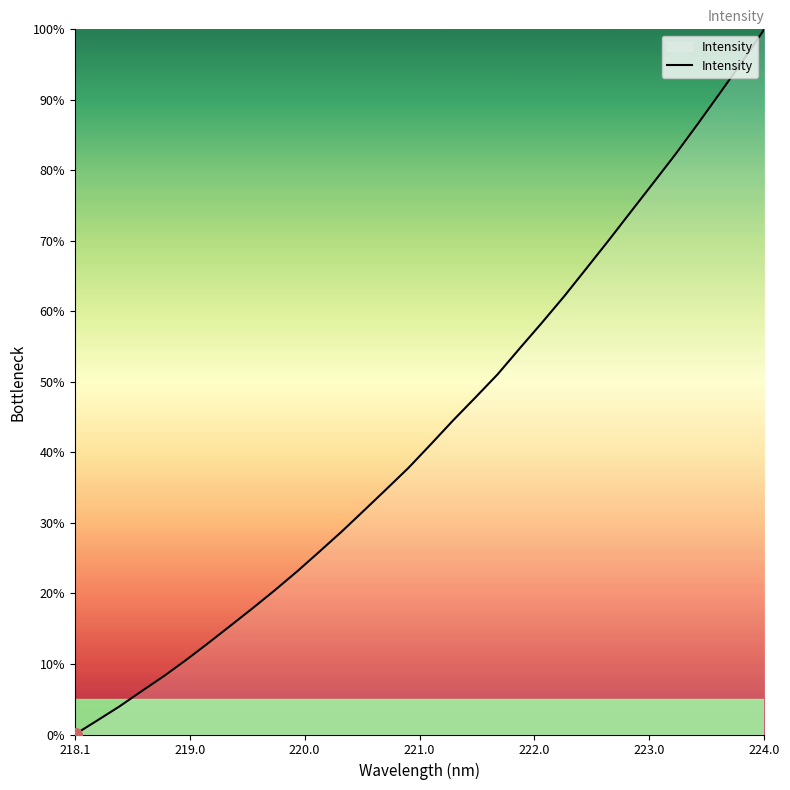

What is the greatest value displayed?

100.0